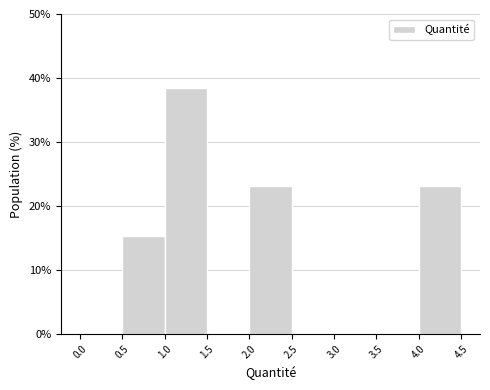

Reading left to right, list every bar in this chart as the range it spans on the x-axis followed by its height. The values are not printed on the chart, so give them approximately, as read against the axis.

0.0 to 0.5: 0
0.5 to 1.0: 15
1.0 to 1.5: 38
1.5 to 2.0: 0
2.0 to 2.5: 23
2.5 to 3.0: 0
3.0 to 3.5: 0
3.5 to 4.0: 0
4.0 to 4.5: 23